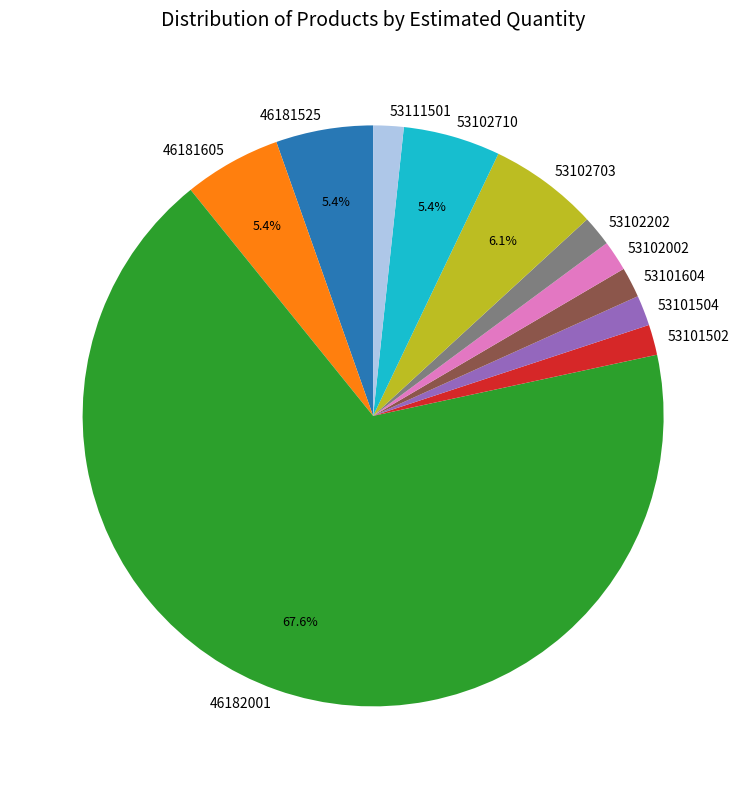

Between 46181525 and 53102002, which is larger?

46181525